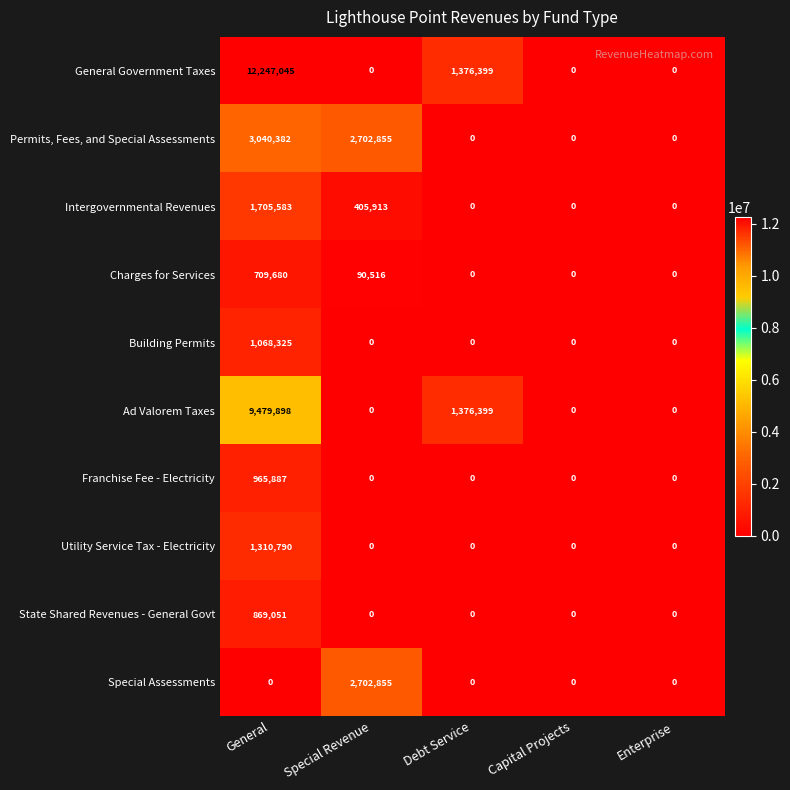

What is the difference between the maximum and minimum values in the State Shared Revenues - General Govt series?

869051